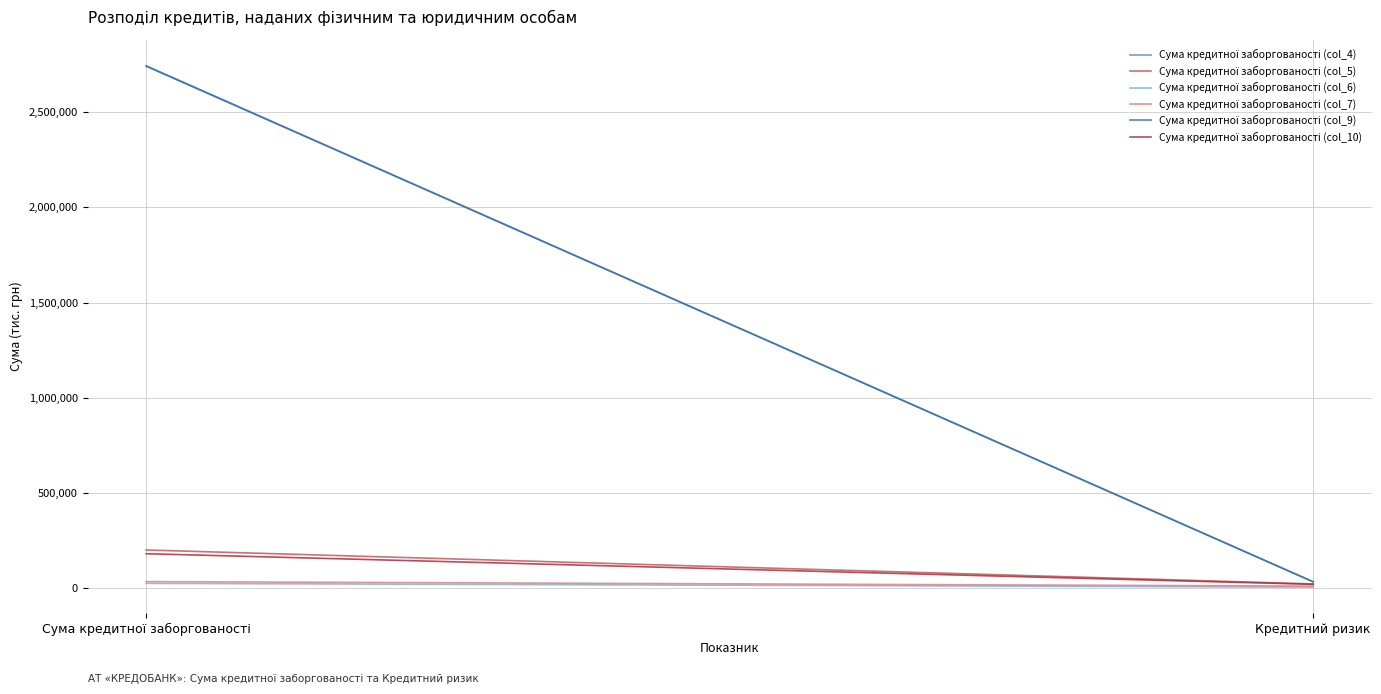

What is the spread (max minus min) of values at Кредитний ризик?

27603.7